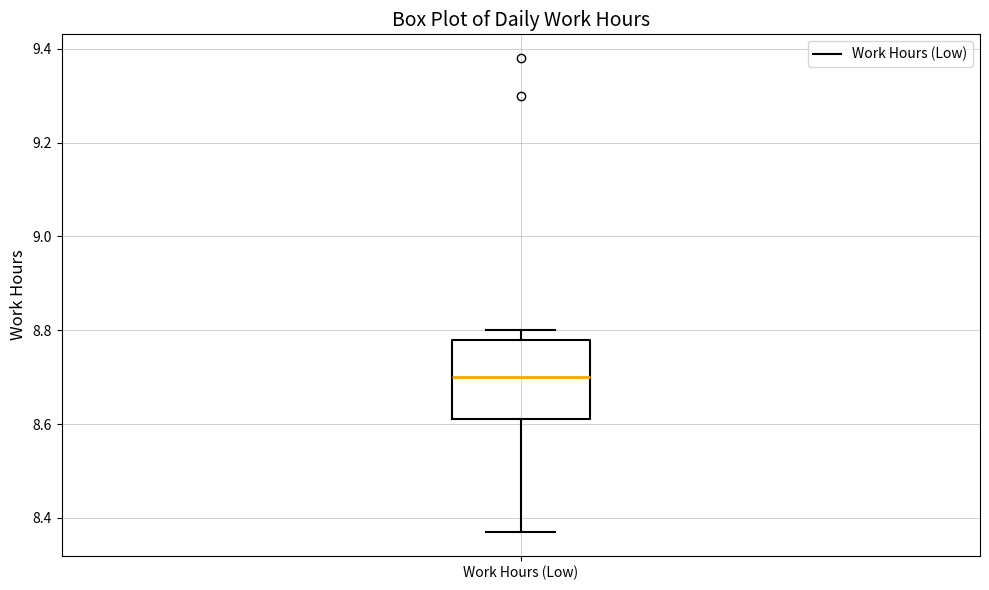

Where is the upper edge of the box for Work Hours (Low) on the y-axis? The values are not printed on the chart, so give them approximately, as read against the axis.

8.78